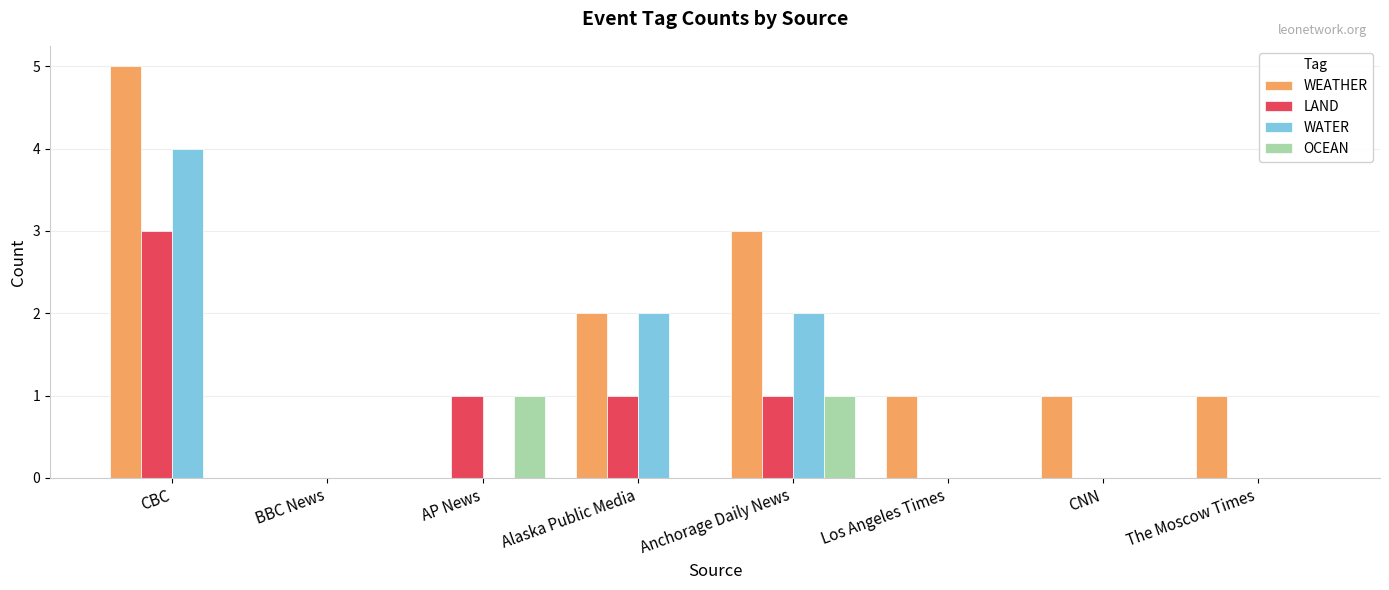

Which series changed the most between CBC and AP News?

WEATHER